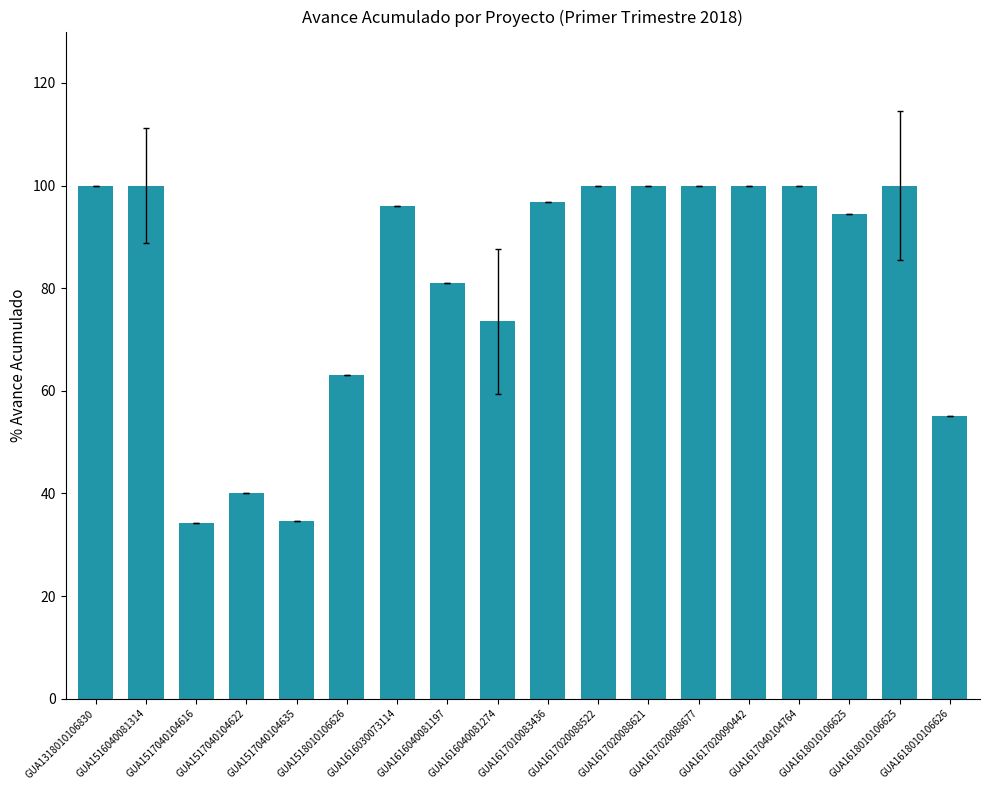

What is the value of the 6th bar from the left?

63.1